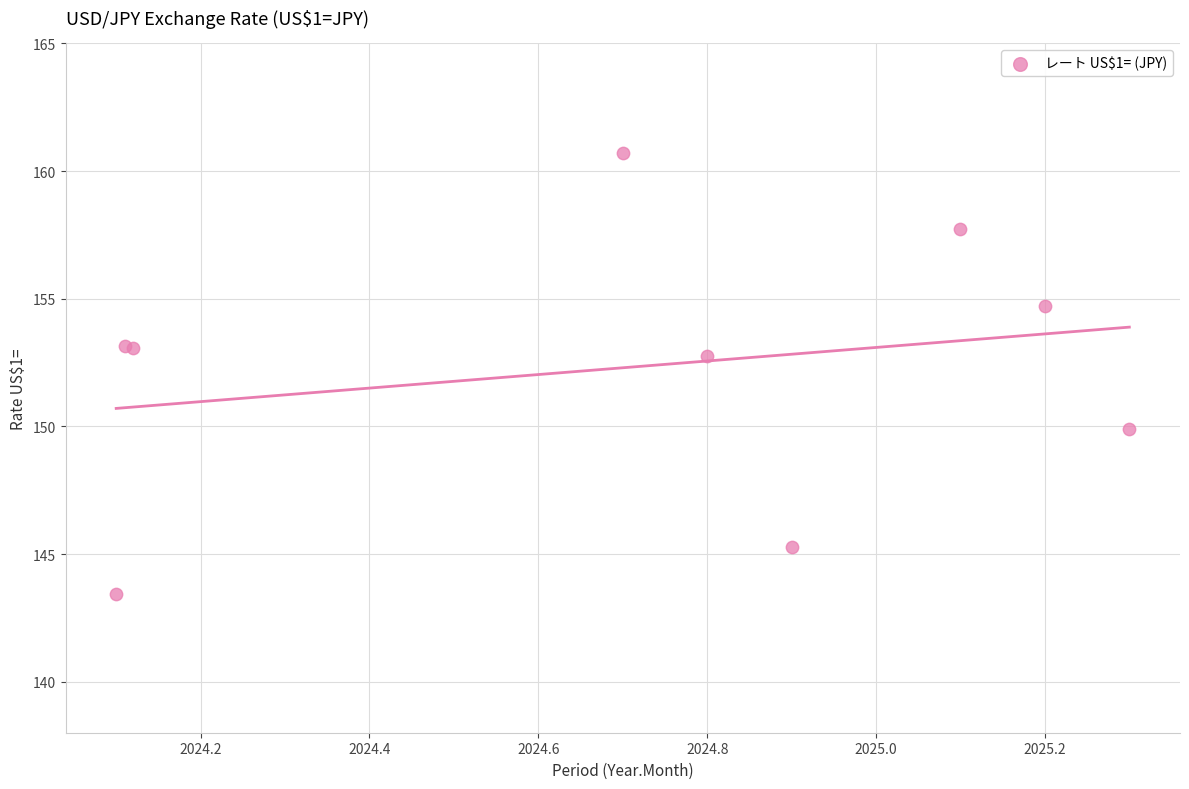

What Y value in the scatter plot is closest to 152?

152.7